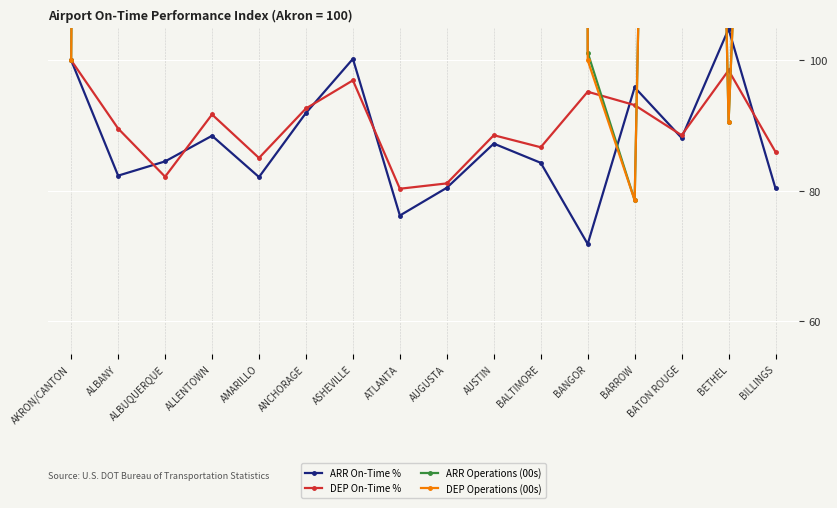

Reading left to right, list all the values displayed in this chart.

ARR On-Time %: 100.0	82.3	84.5	88.4	82.1	91.9	100.2	76.2	80.5	87.2	84.3	71.9	95.9	88.1	104.8	80.4
DEP On-Time %: 100.0	89.5	82.2	91.7	85.0	92.6	96.9	80.3	81.1	88.5	86.7	95.2	93.1	88.5	98.5	86.0
ARR Operations (00s): 100.0	1019.0	3281.0	622.6	442.9	1495.2	177.4	23606.0	200.0	3385.7	5840.5	101.2	78.6	428.6	90.5	266.7
DEP Operations (00s): 100.0	1020.2	3279.8	621.4	441.7	1494.0	177.4	23610.7	200.0	3388.1	5839.3	100.0	78.6	428.6	90.5	266.7